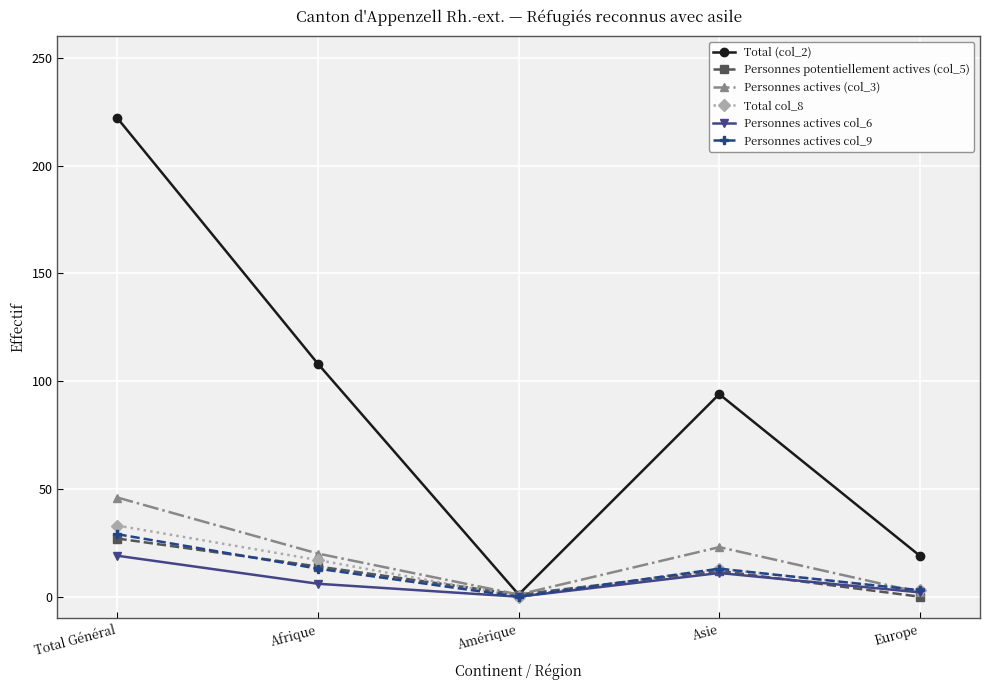

Is it true that Personnes actives col_9 equals 13 at Afrique?

True